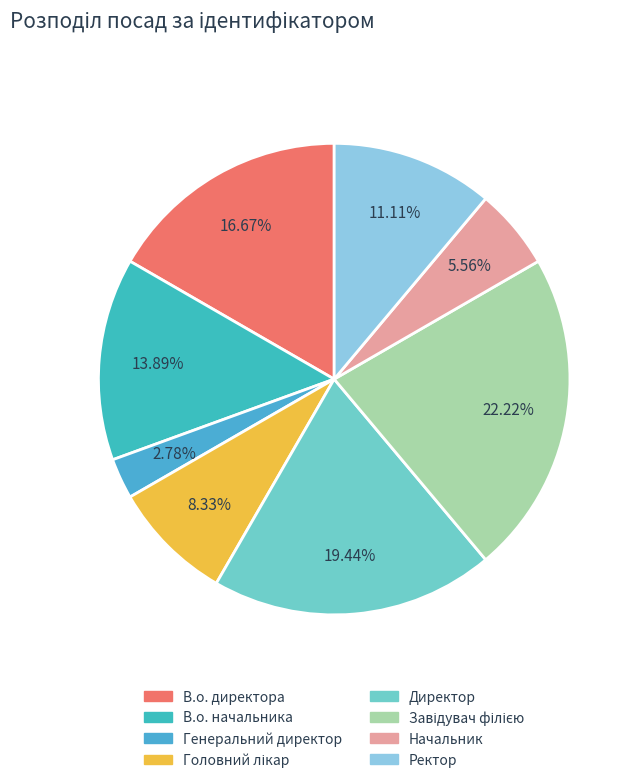

What percentage is the Ректор slice, to the nearest percent?

11%